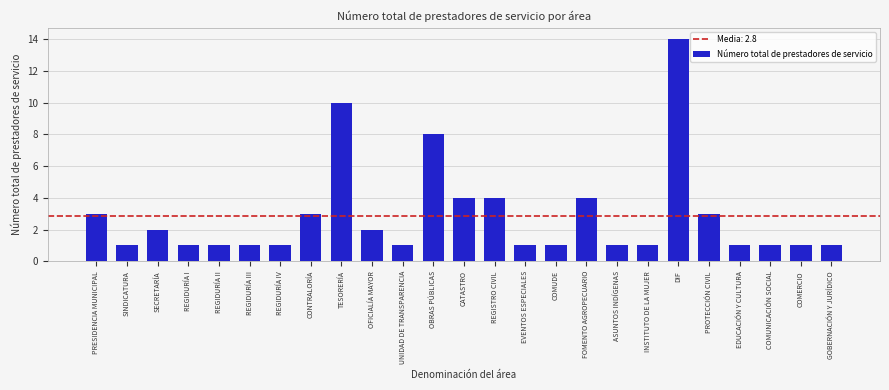

Reading right to left, extract all data points from this chart.

GOBERNACIÓN Y JURÍDICO=1	COMERCIO=1	COMUNICACIÓN SOCIAL=1	EDUCACIÓN Y CULTURA=1	PROTECCIÓN CIVIL=3	DIF=14	INSTITUTO DE LA MUJER=1	ASUNTOS INDÍGENAS=1	FOMENTO AGROPECUARIO=4	COMUDE=1	EVENTOS ESPECIALES=1	REGISTRO CIVIL=4	CATASTRO=4	OBRAS PÚBLICAS=8	UNIDAD DE TRANSPARENCIA=1	OFICIALÍA MAYOR=2	TESORERÍA=10	CONTRALORÍA=3	REGIDURÍA IV=1	REGIDURÍA III=1	REGIDURÍA II=1	REGIDURÍA I=1	SECRETARÍA=2	SINDICATURA=1	PRESIDENCIA MUNICIPAL=3